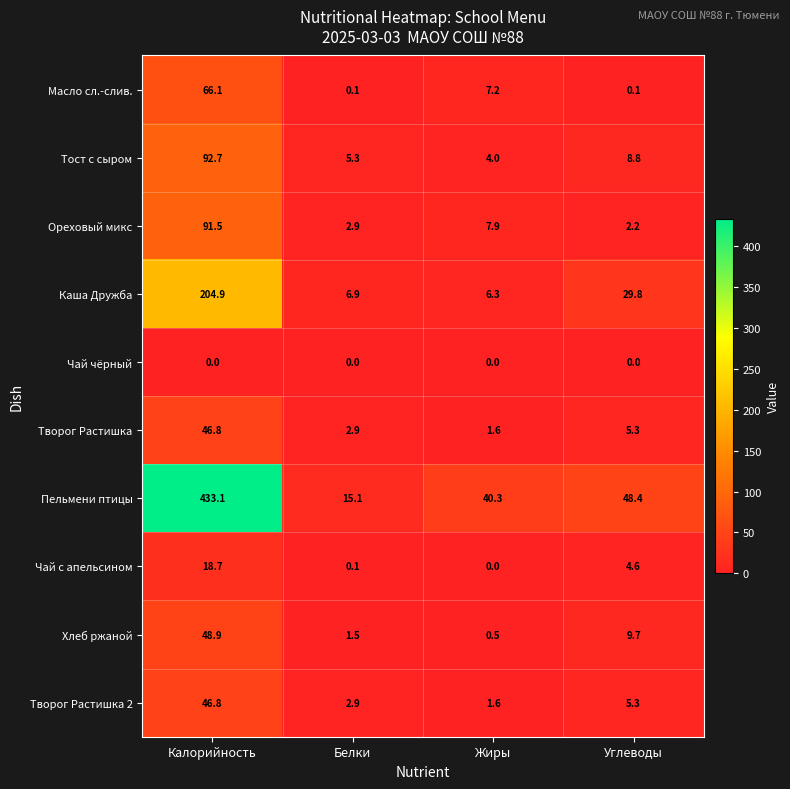

At which label does Творог Растишка reach its peak?

Калорийность